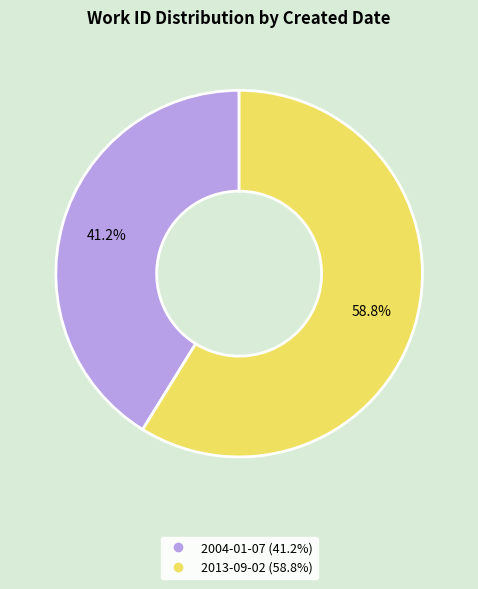

How many segments does this pie chart have?

2